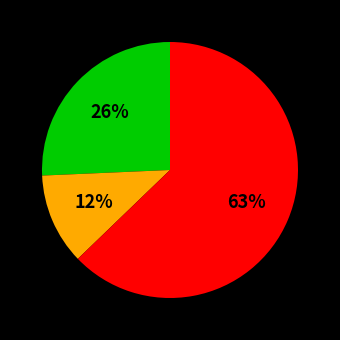

Does any single category account for the majority?

Yes